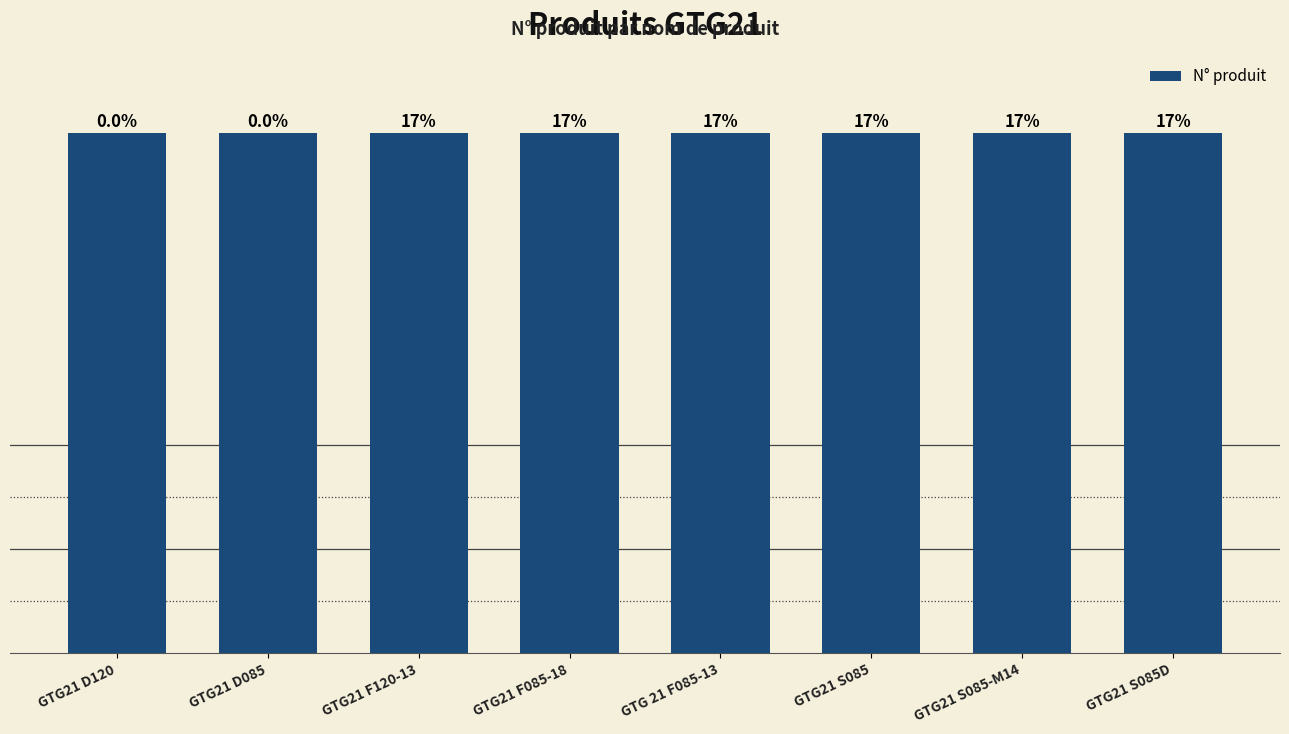

Does the chart contain any negative values?

No